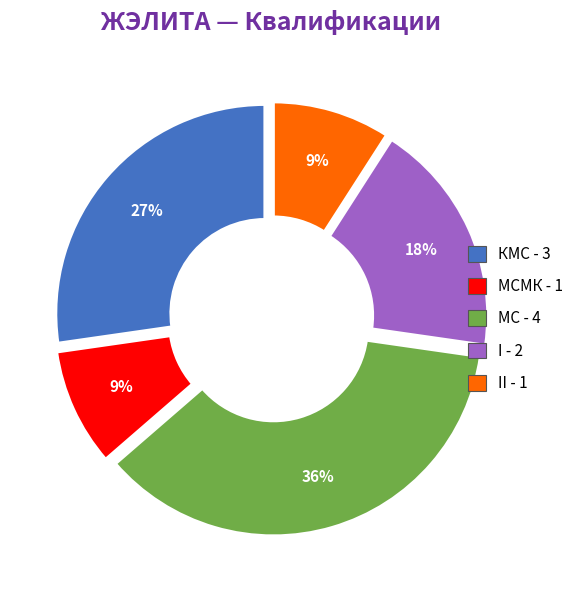

To the nearest percent, what is the difference between the largest and smallest slice percentages?

27%